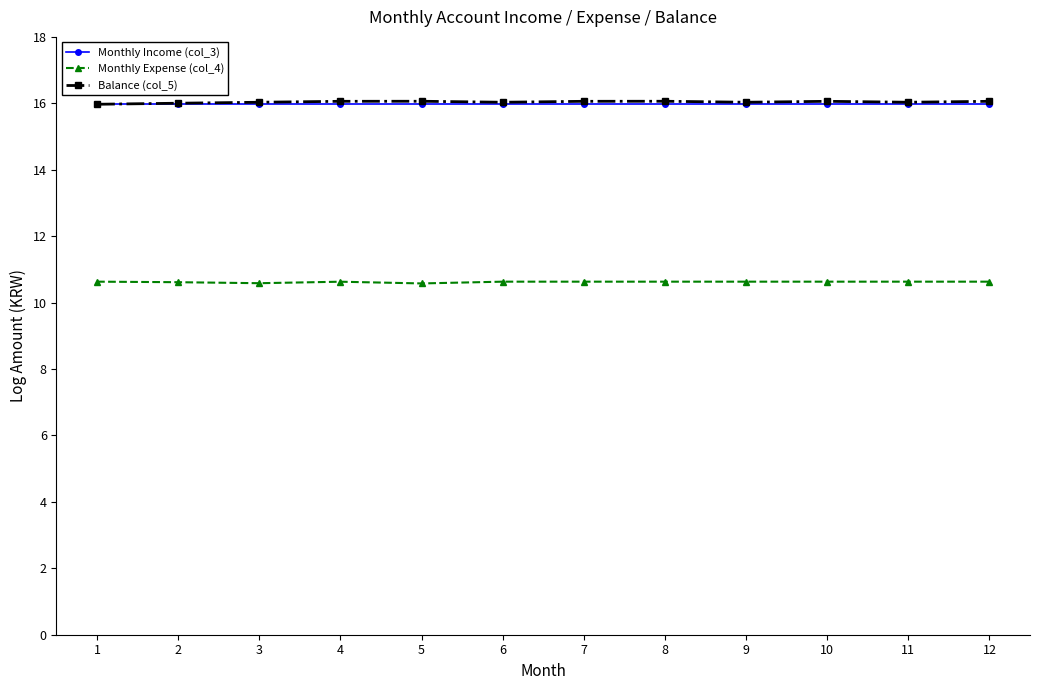

True or false: Monthly Income (col_3) and Monthly Expense (col_4) intersect in this chart.

False